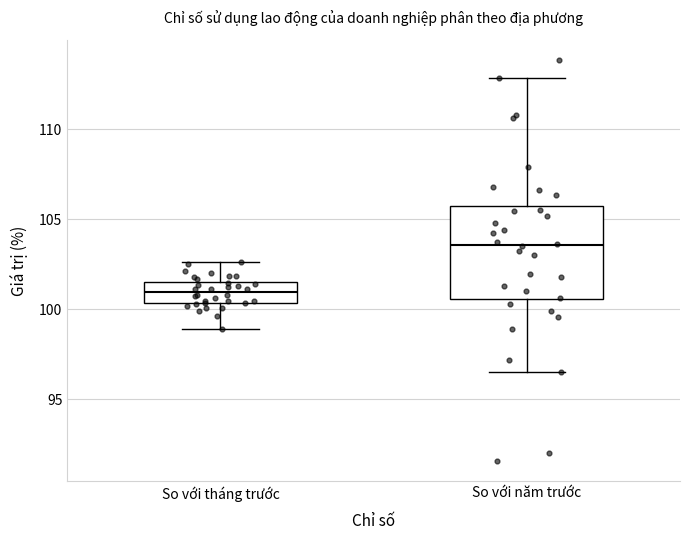

Where is the upper edge of the box for So với năm trước on the y-axis? The values are not printed on the chart, so give them approximately, as read against the axis.

105.5